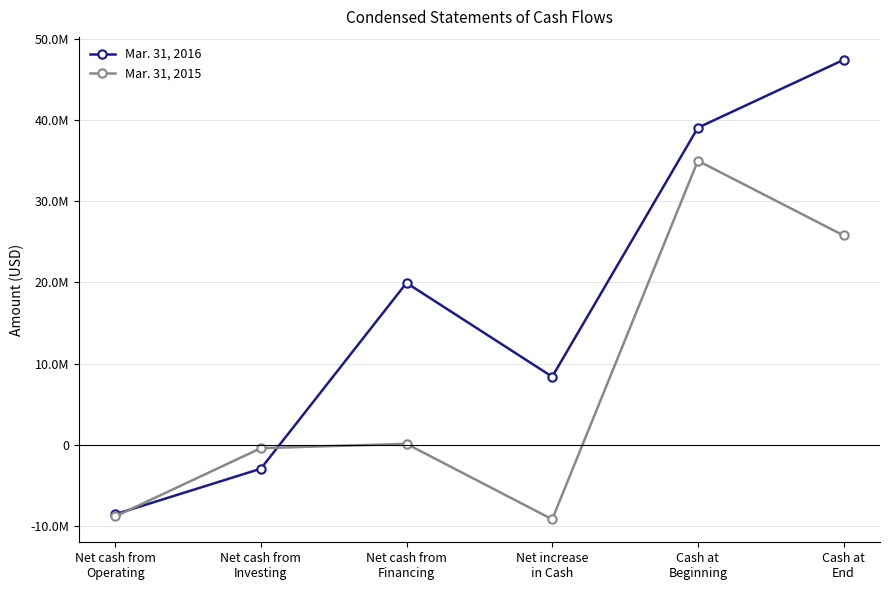

The Mar. 31, 2016 series shows 12044398 at Cash at
End. True or false?

False